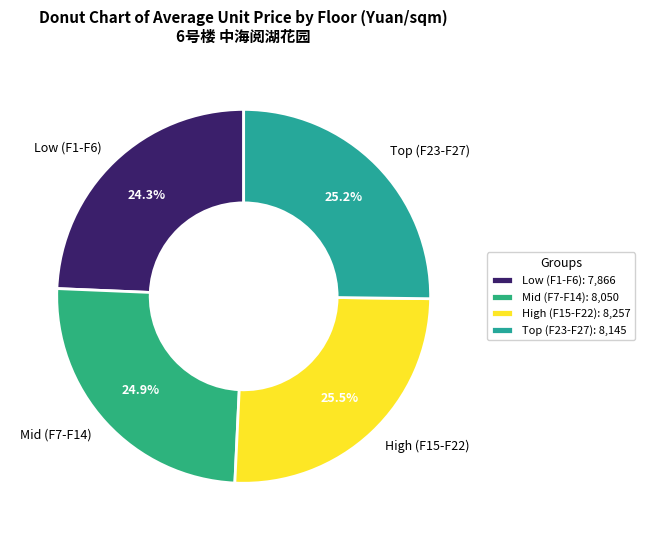

What percentage is NOT represented by Low (F1-F6)?

75.7%